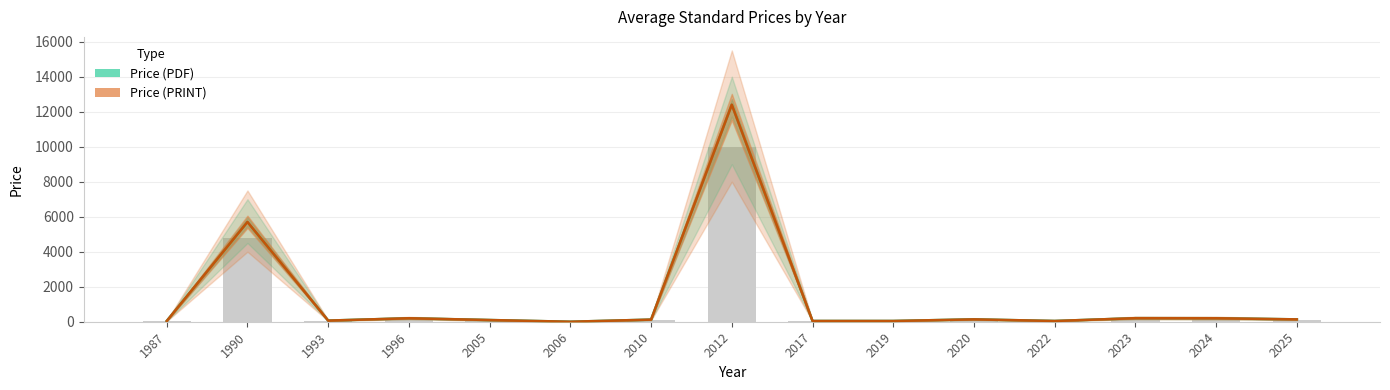

Is the value of Price (PRINT) at 2022 greater than the value of Price (PDF) at 1990?

No